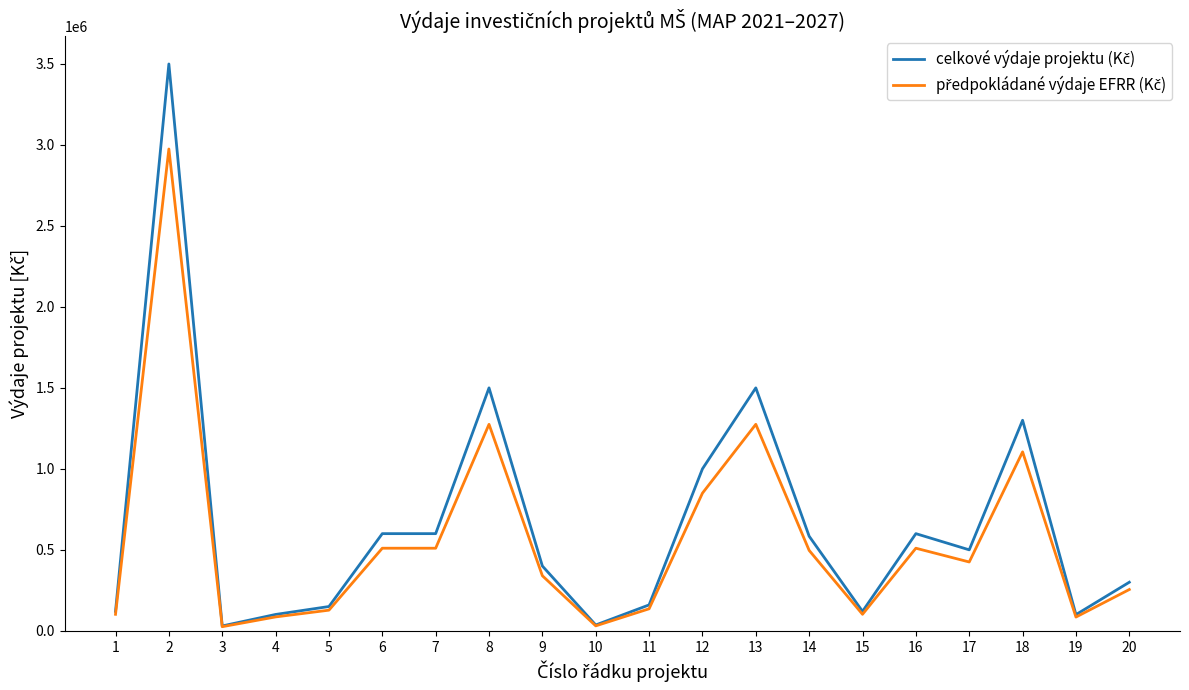

What is the greatest value displayed?

3500000